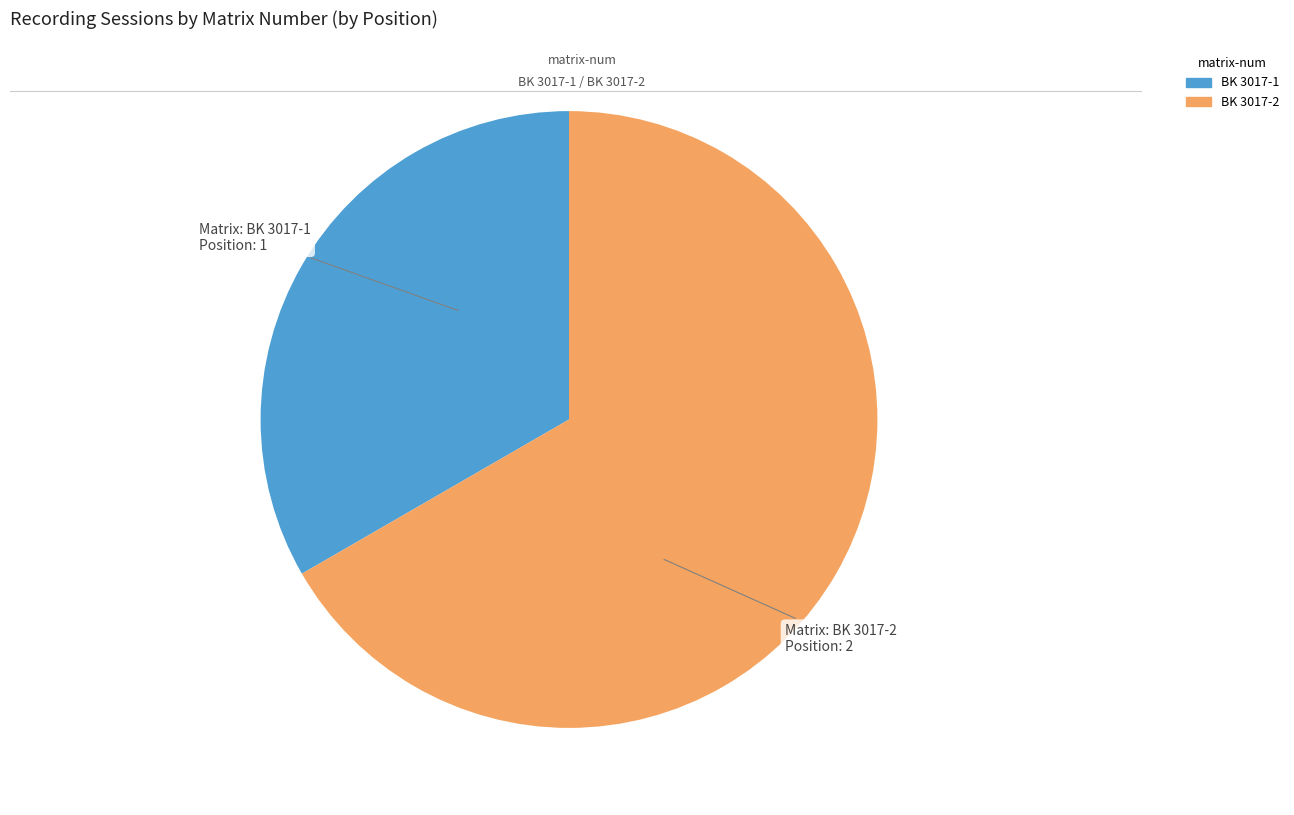

Do BK 3017-2 and BK 3017-1 together represent more than half of the pie?

Yes